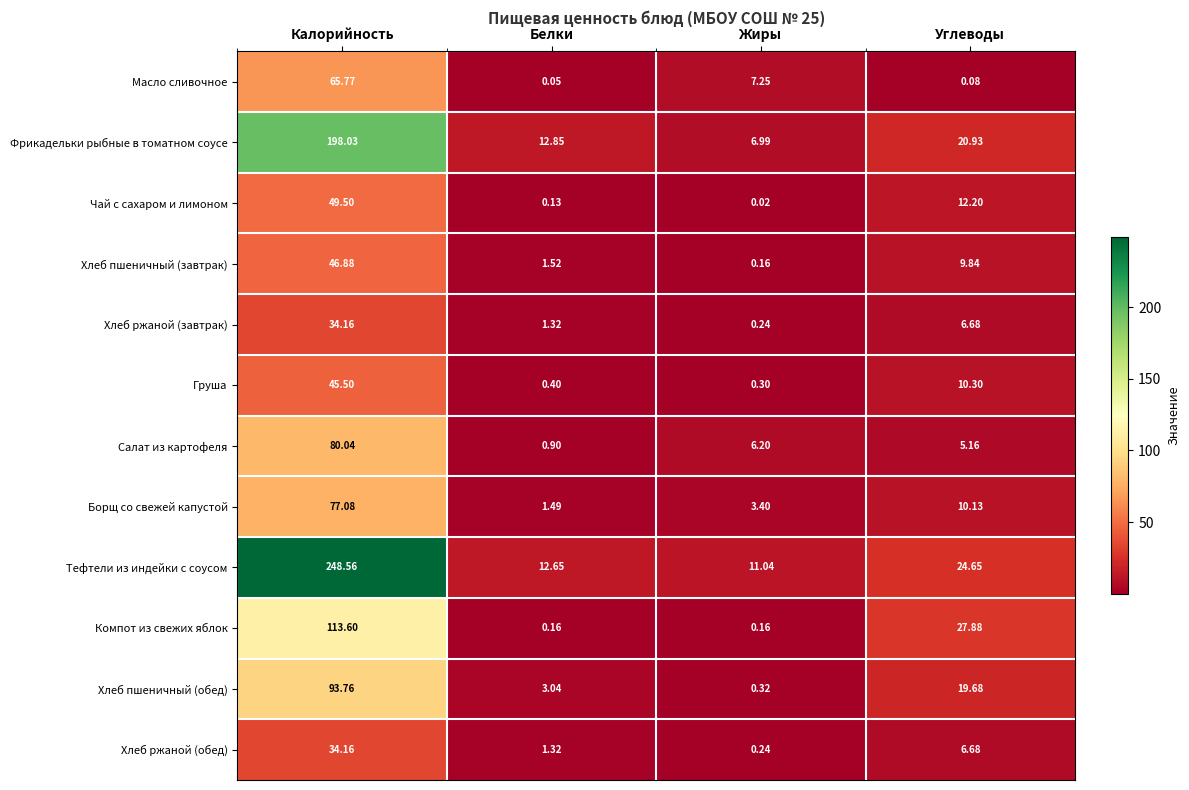

Which series has the widest spread of values?

Тефтели из индейки с соусом